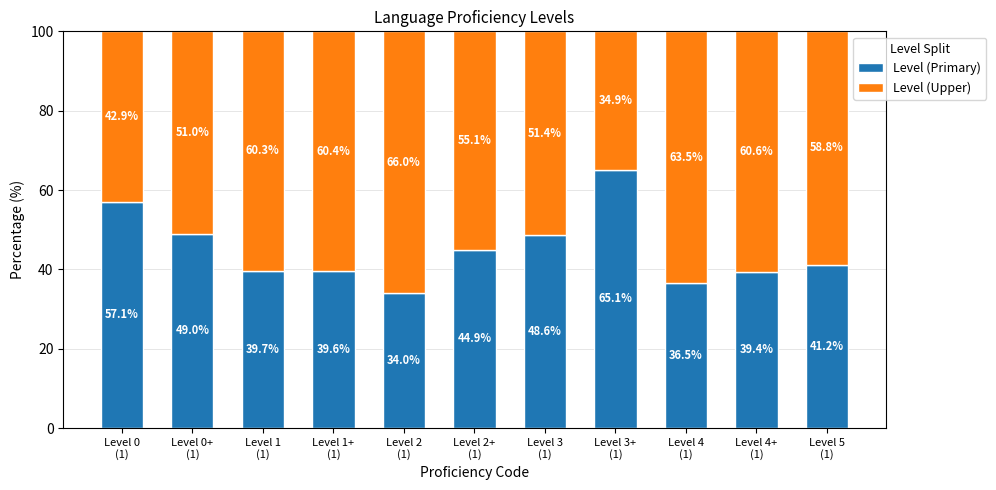

What is the difference between the maximum and minimum values in the Level (Primary) series?

31.1